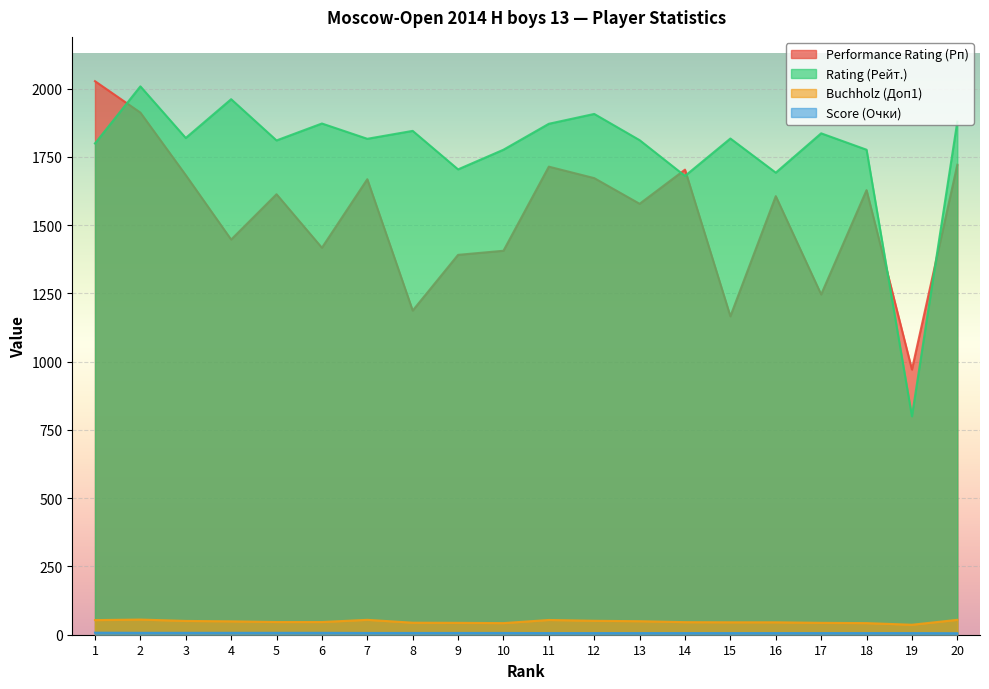

What is the difference between the maximum and minimum values in the Buchholz (Доп1) series?

19.0